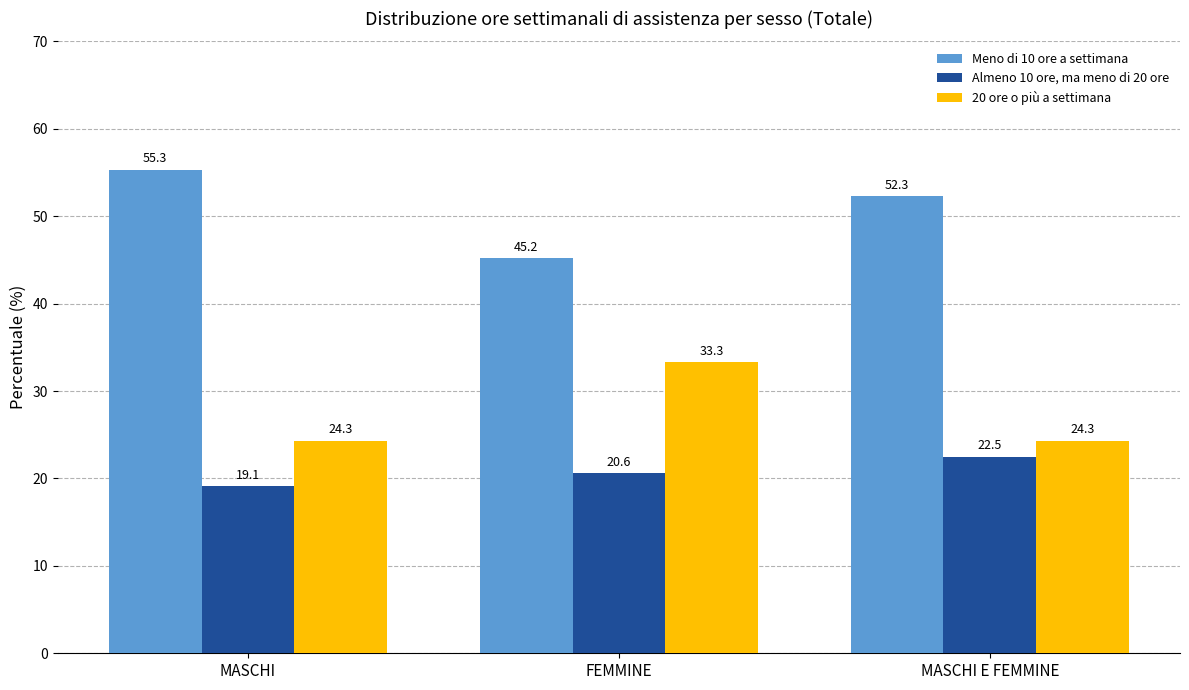

Is it true that Almeno 10 ore, ma meno di 20 ore equals 29.3 at FEMMINE?

False